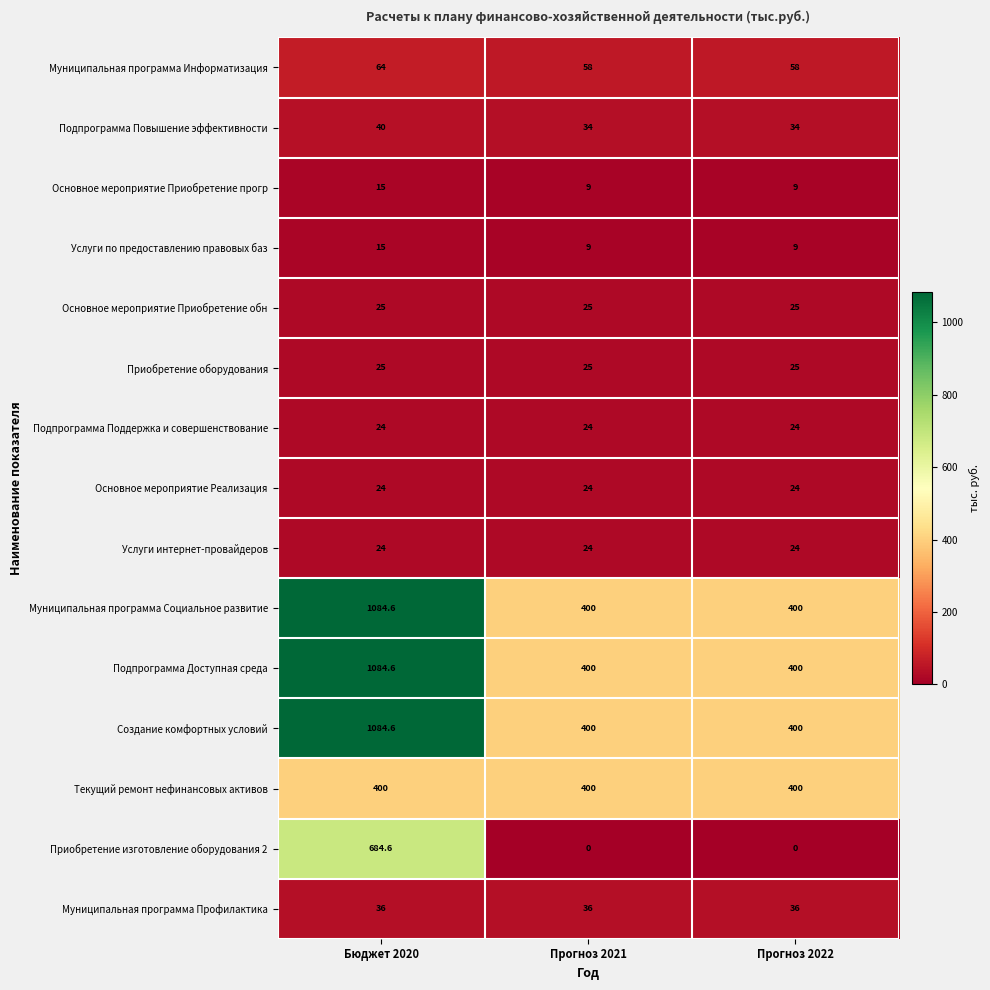

Which label corresponds to the largest value in the chart?

Бюджет 2020